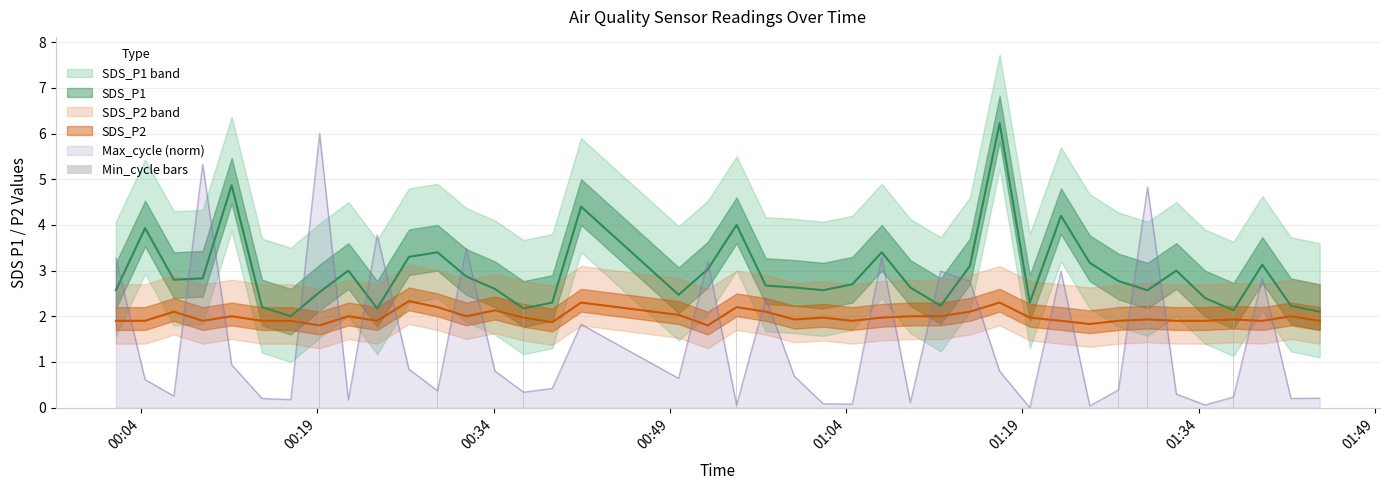

Which series has the largest total across all categories?

SDS_P1 line